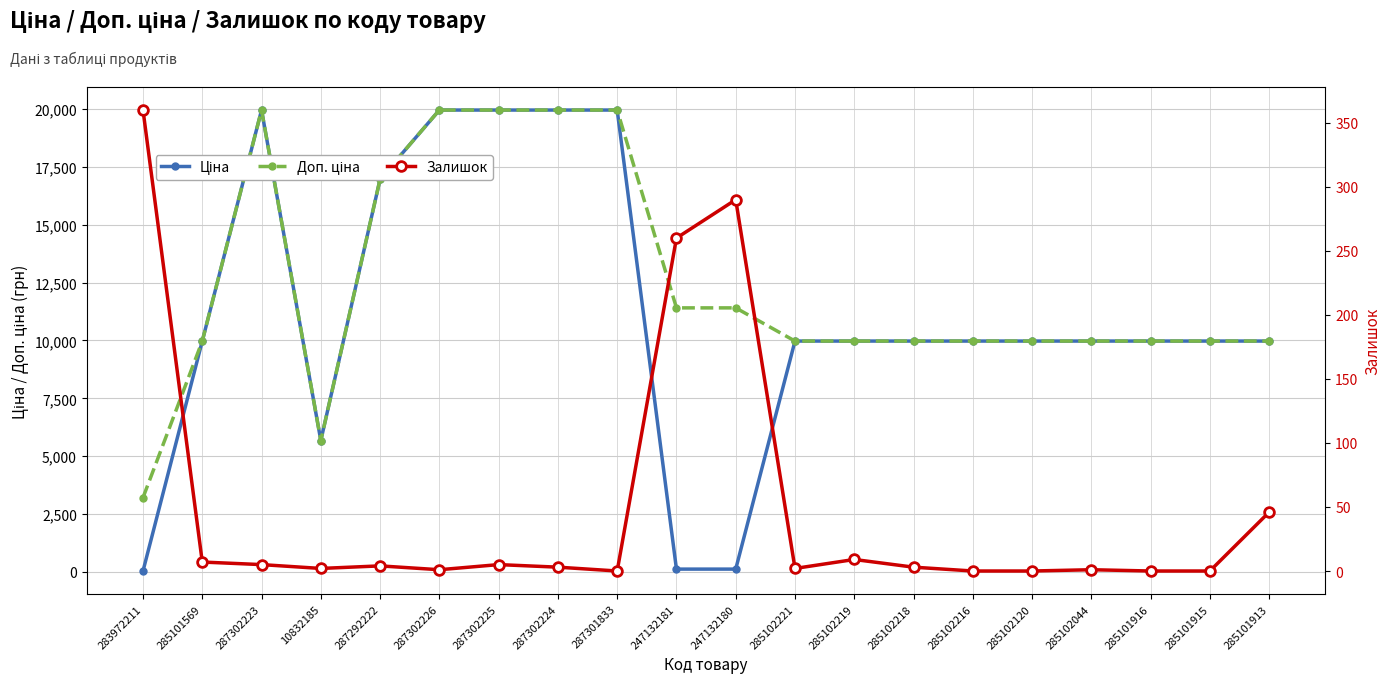

What is the lowest value of the Доп. ціна series?

3205.0